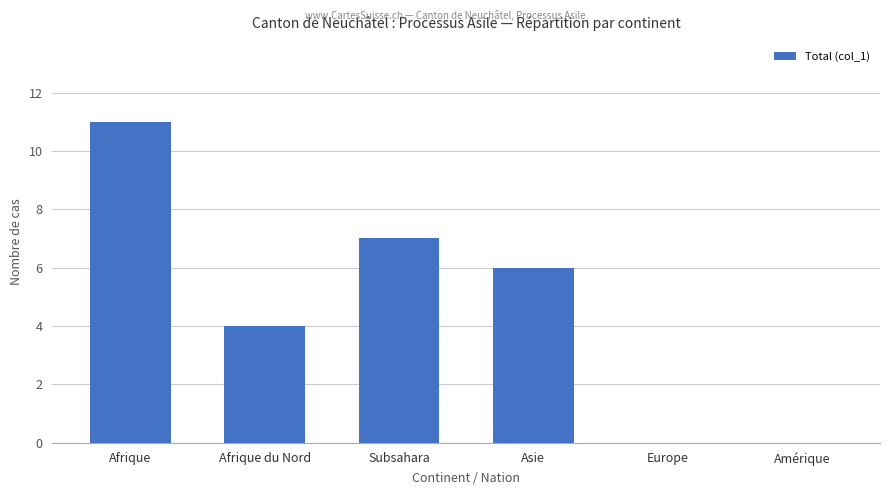

Reading left to right, extract all data points from this chart.

Afrique=11	Afrique du Nord=4	Subsahara=7	Asie=6	Europe=0	Amérique=0